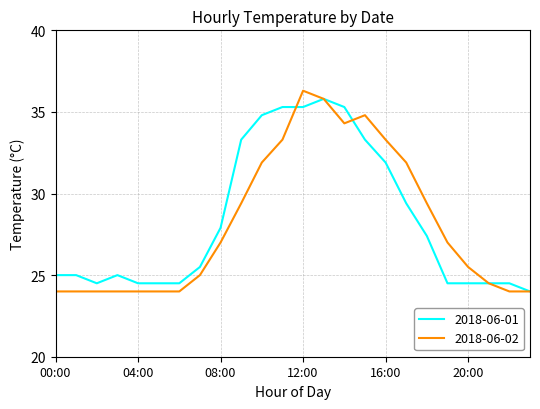

What is the highest value of the 2018-06-02 series?

36.3